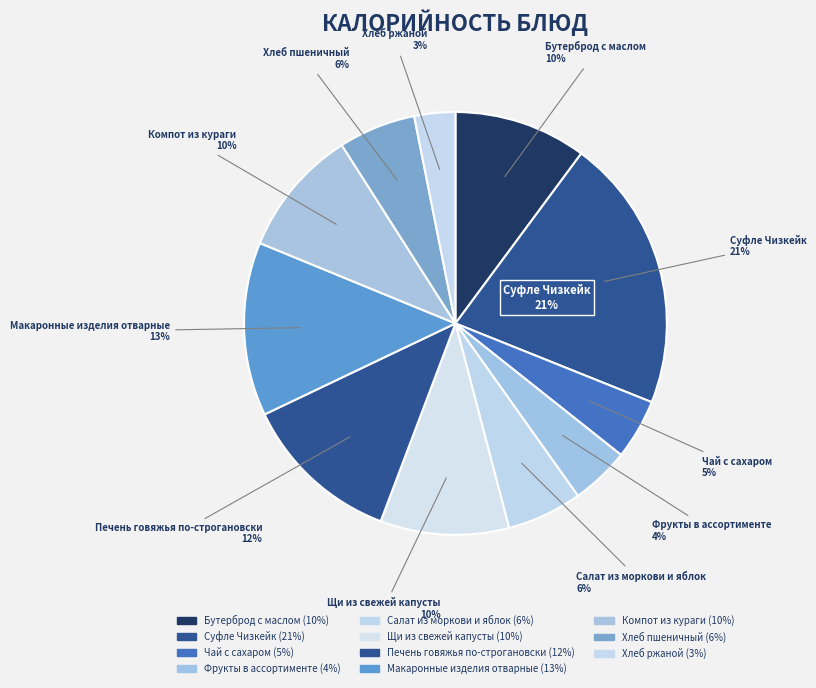

Which category has the biggest portion of the pie?

Суфле Чизкейк